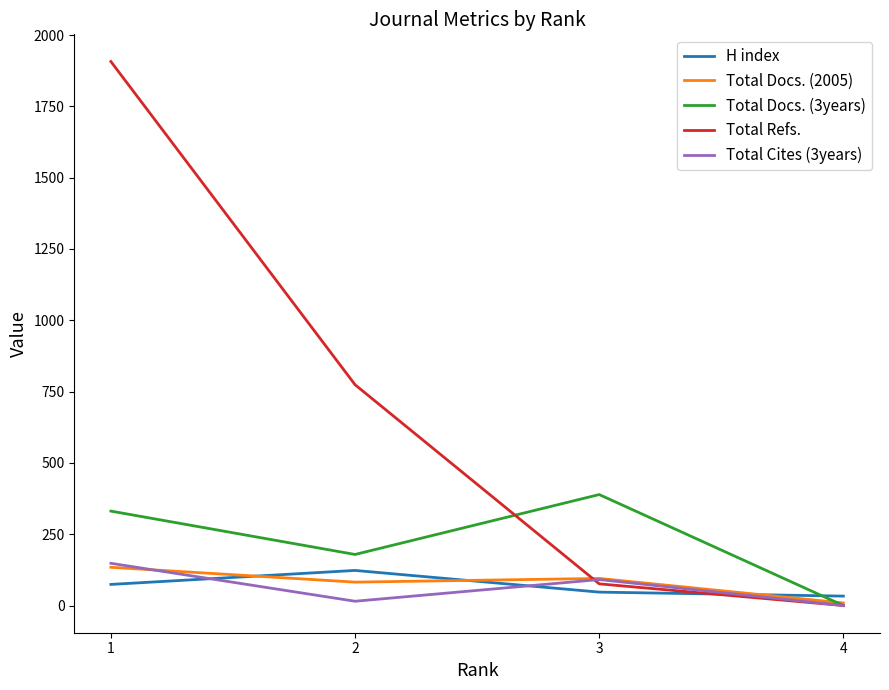

How many positive values does the Total Docs. (3years) series have?

3